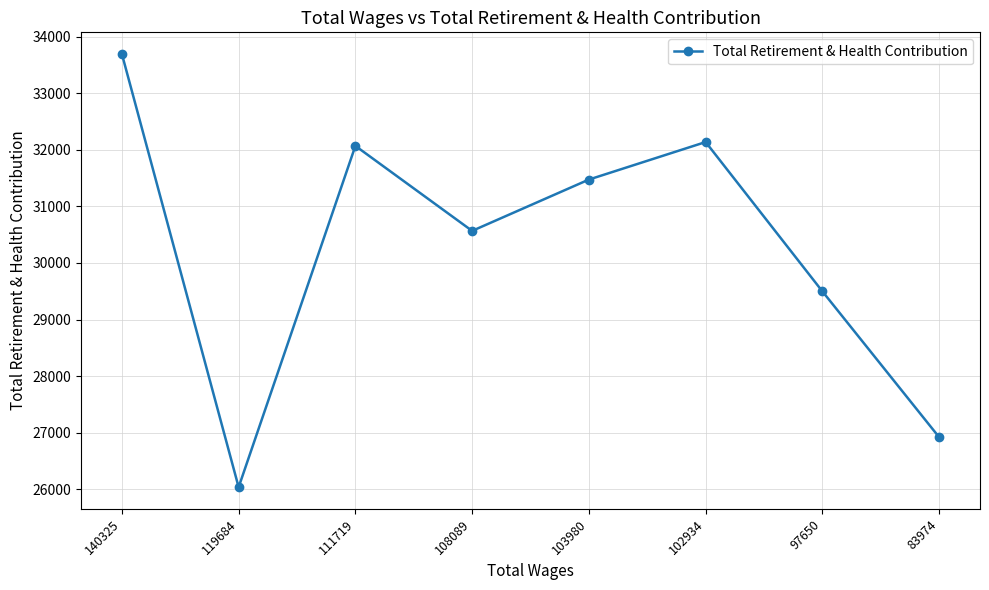

Where does the data first go above 31474?

140325